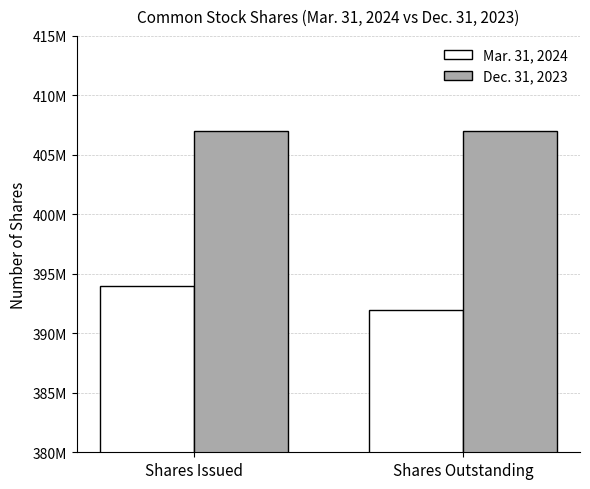

Where is Dec. 31, 2023 nearest to the value 407000000?

Shares Issued